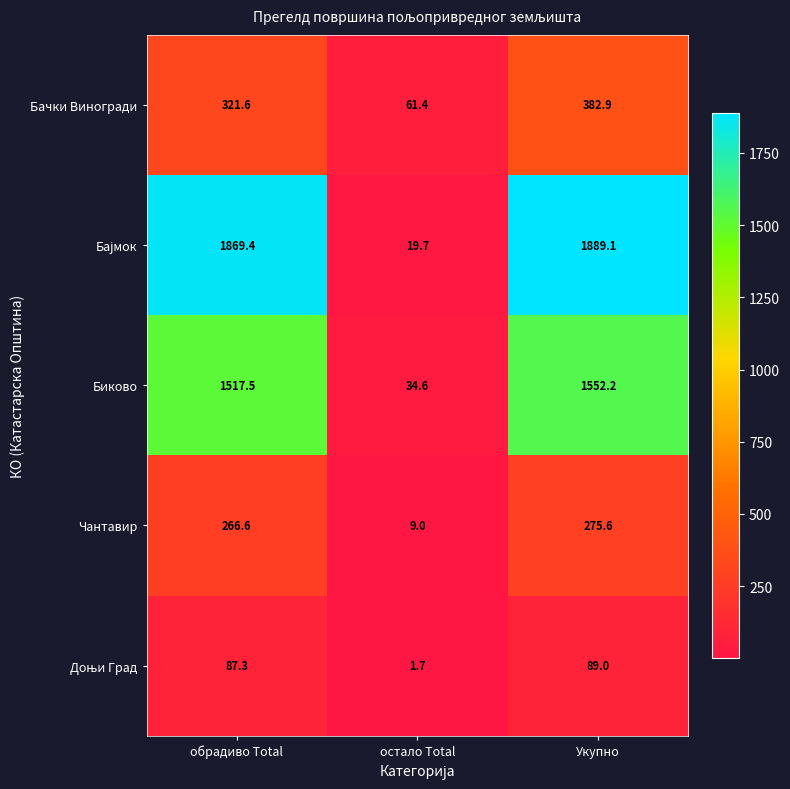

What is the difference between the highest and lowest values at обрадиво Total?

1782.1